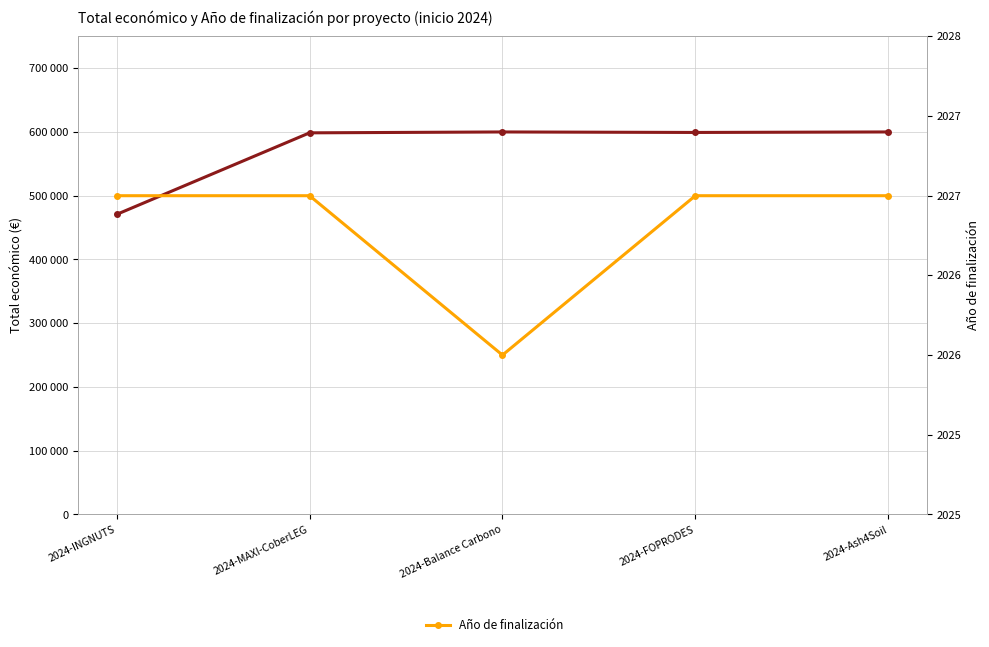

What is the sum of all Total económico values?

2868487